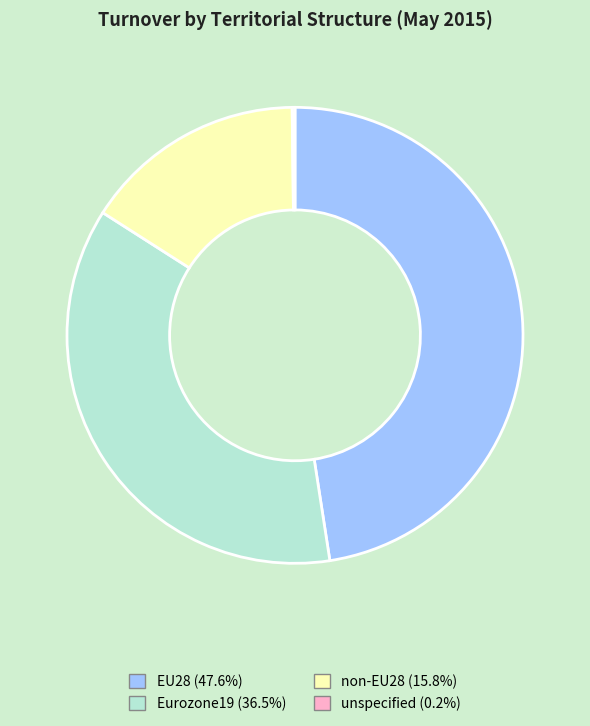

Which slice is the largest?

EU28